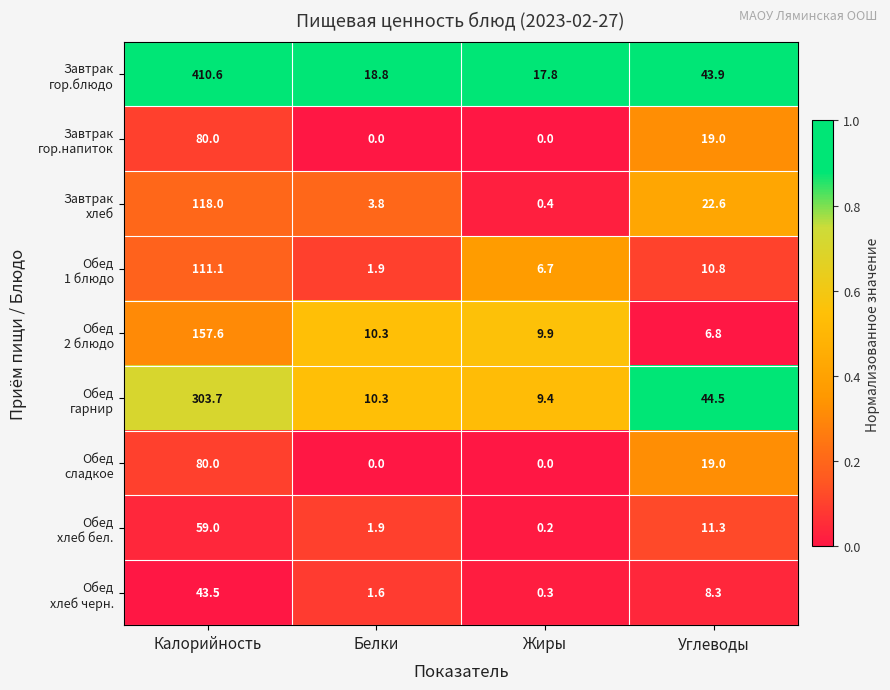

At which category is the sum across all series the highest?

Калорийность